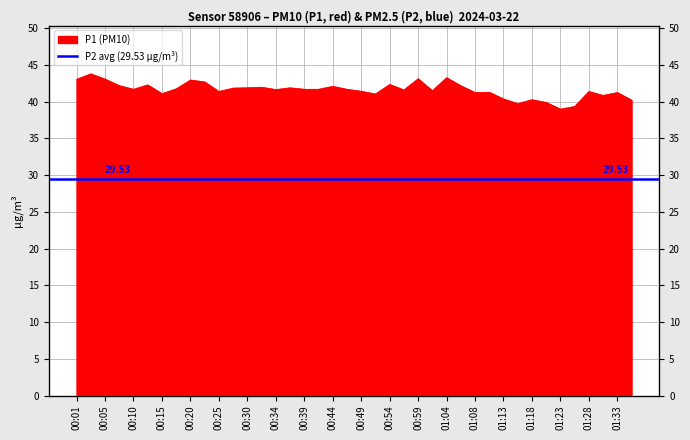

At which category does the data reach its first local peak?

00:03